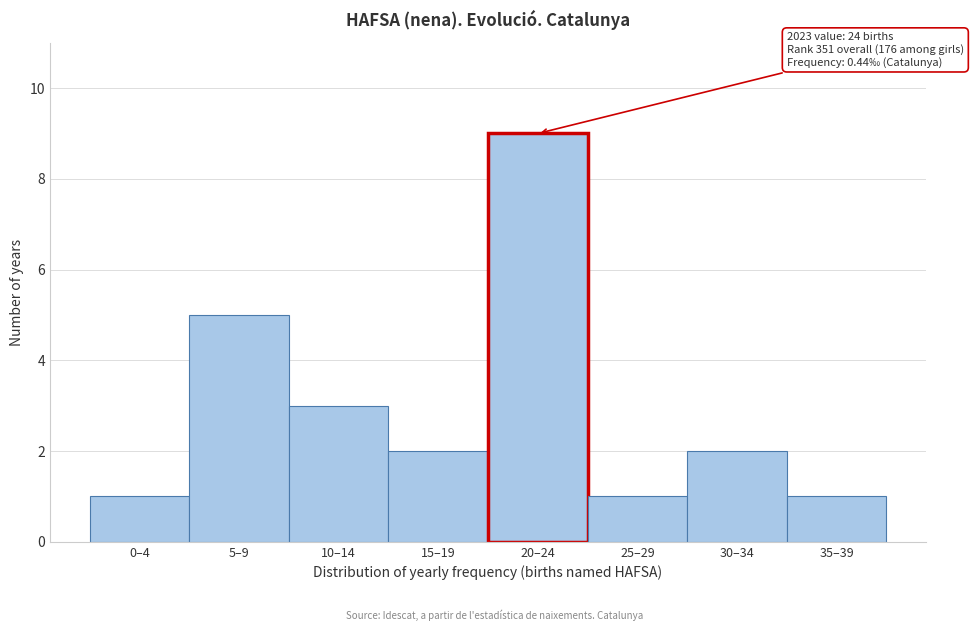

Reading left to right, what are all the values shown in this chart?

1	5	3	2	9	1	2	1